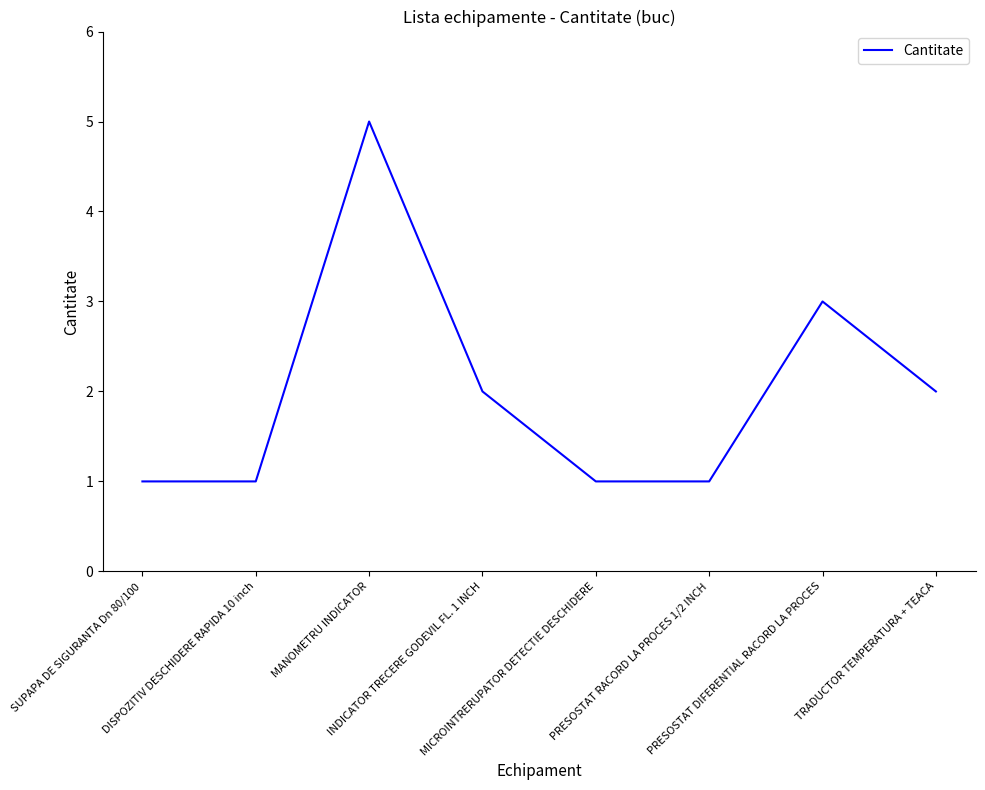

What is the average value?

2